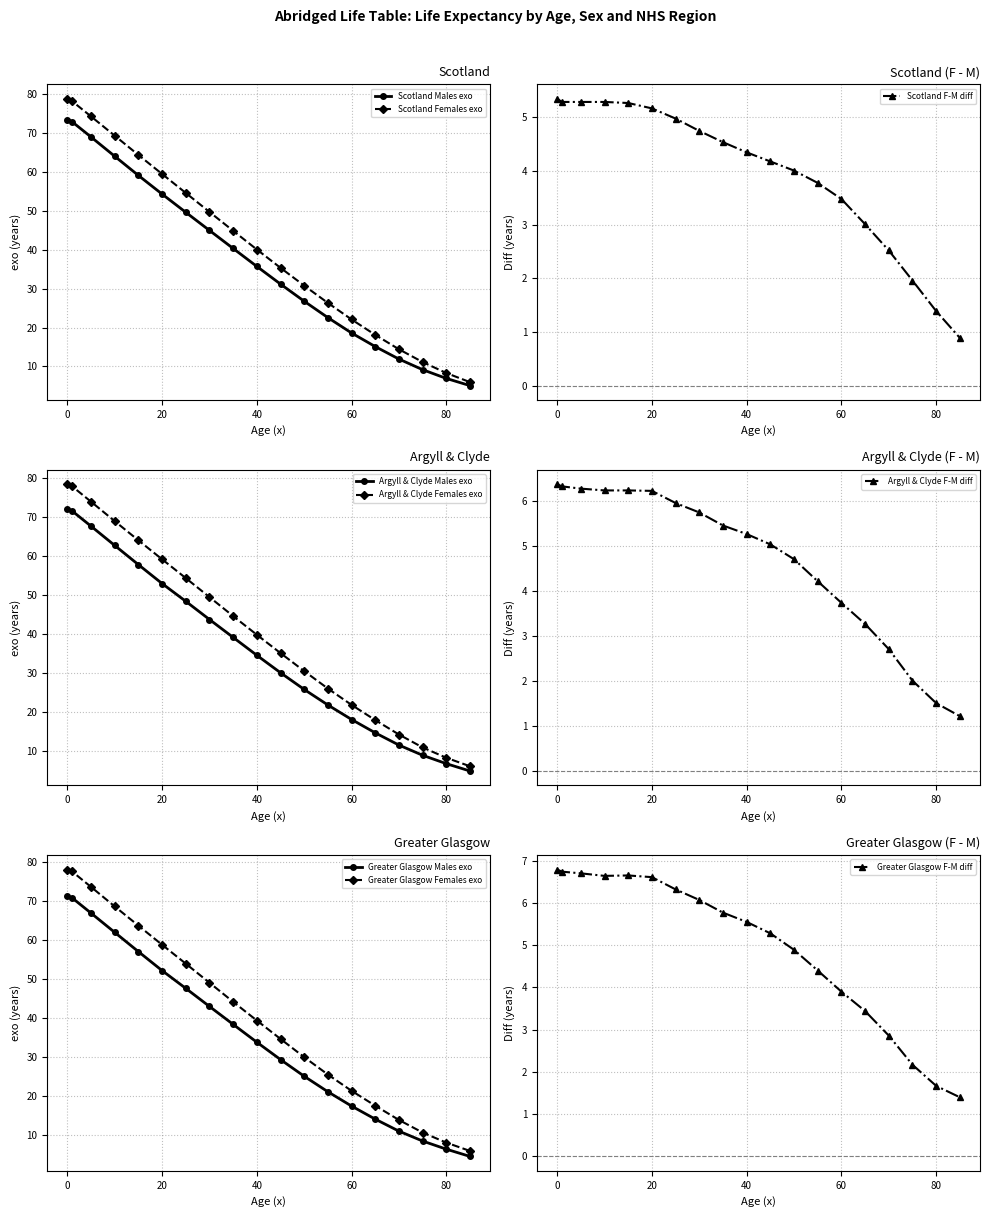

True or false: Greater Glasgow Males exo and Argyll & Clyde Males exo intersect in this chart.

False